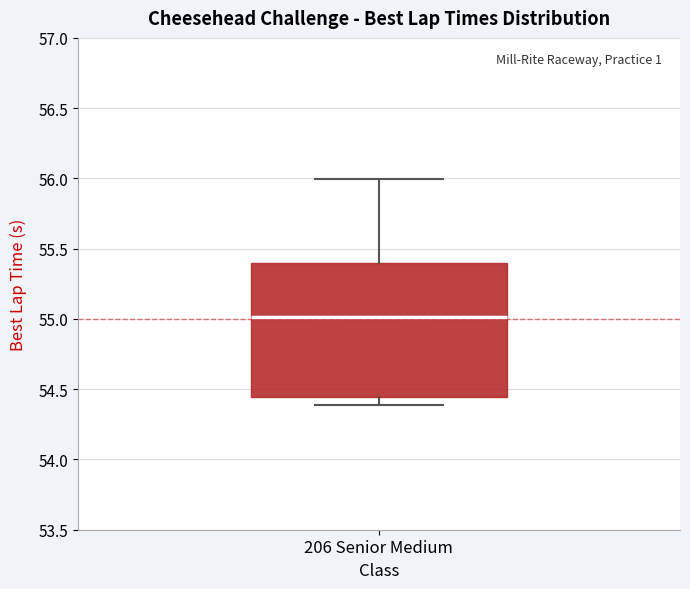

Transcribe this box plot: give where the median line is, the range the box spans, and where the two whiskers end, as read against the y-axis. The values are not printed on the chart, so give them approximately, as read against the axis.

median 55.00, box 54.45 to 55.40, whiskers 54.40 to 56.00